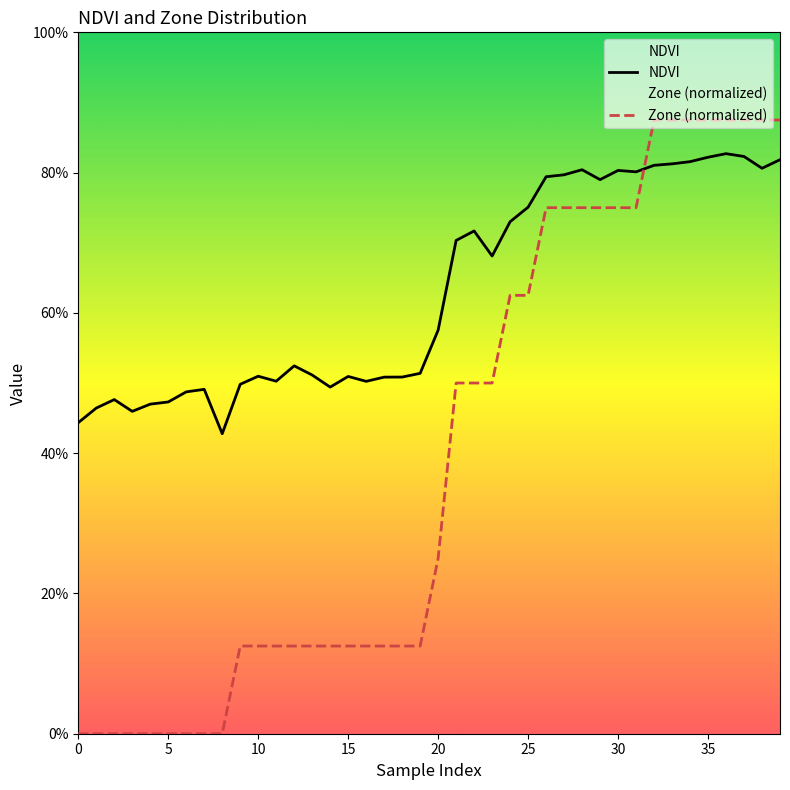

What is the value of the NDVI point at the 4th from the left?

0.5